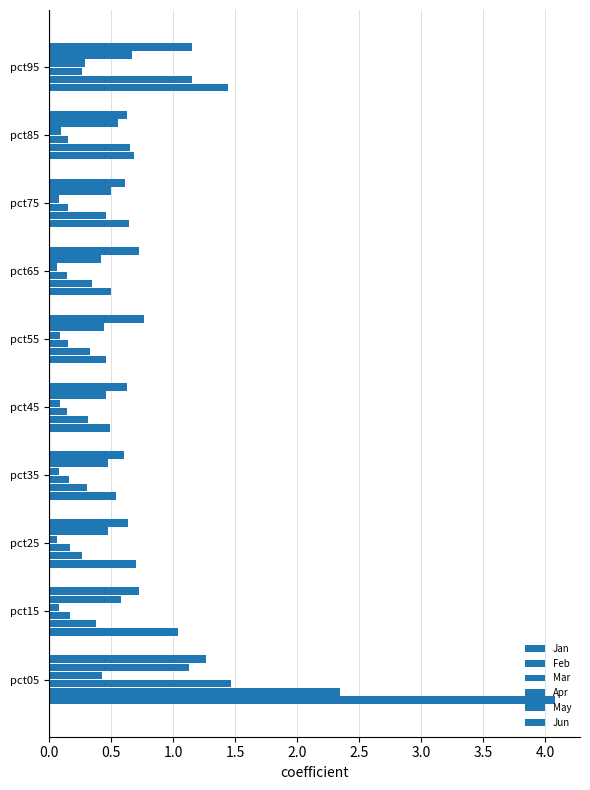

What is the value of the Mar bar at the 3rd from the left?

0.2